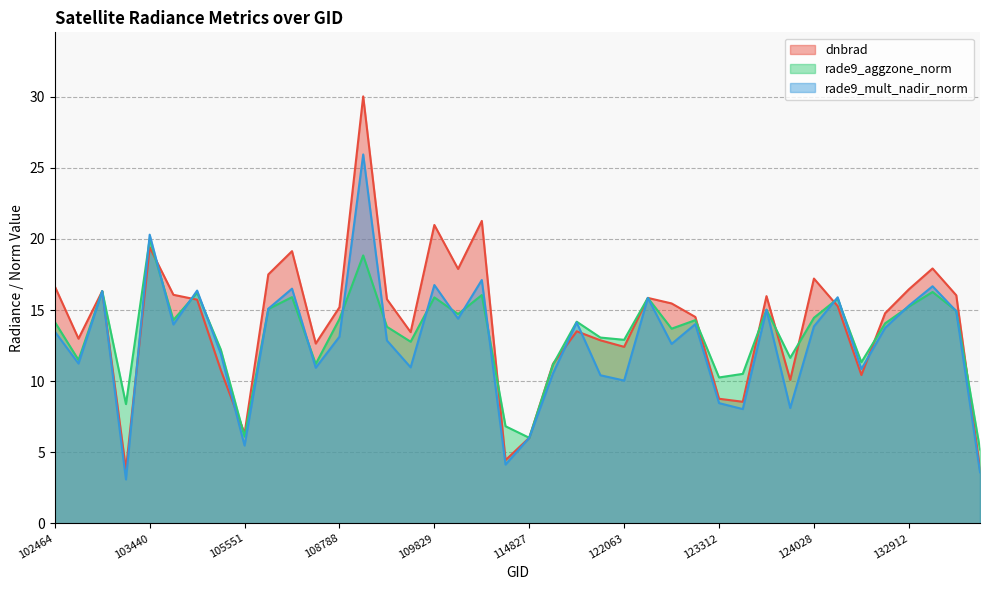

Read the dnbrad value at 110534.

4.5